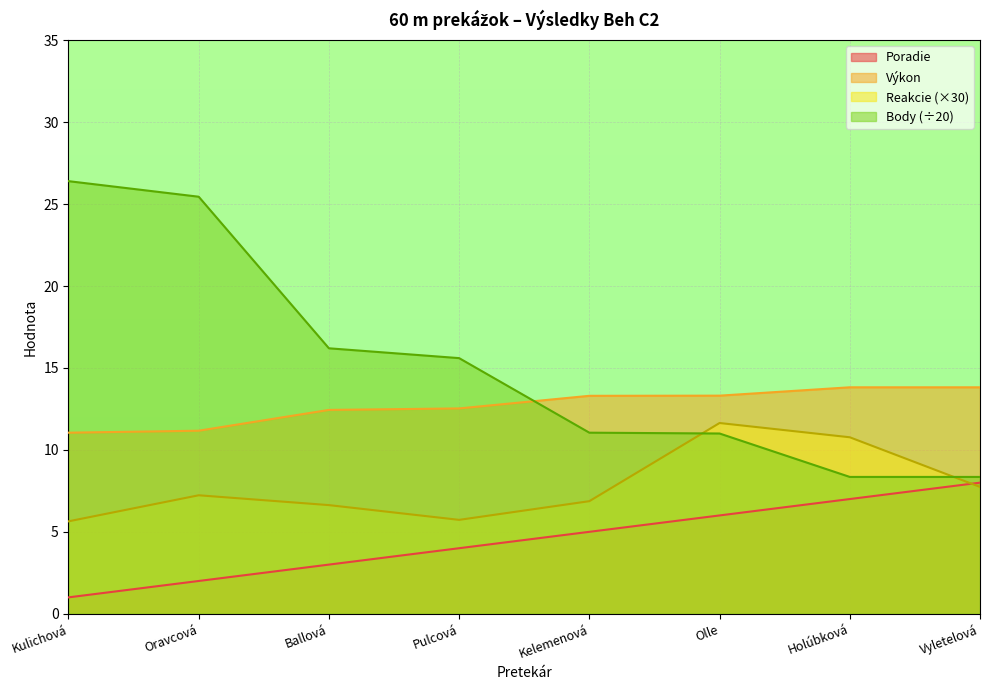

Which series has the largest total across all categories?

Body (÷20)